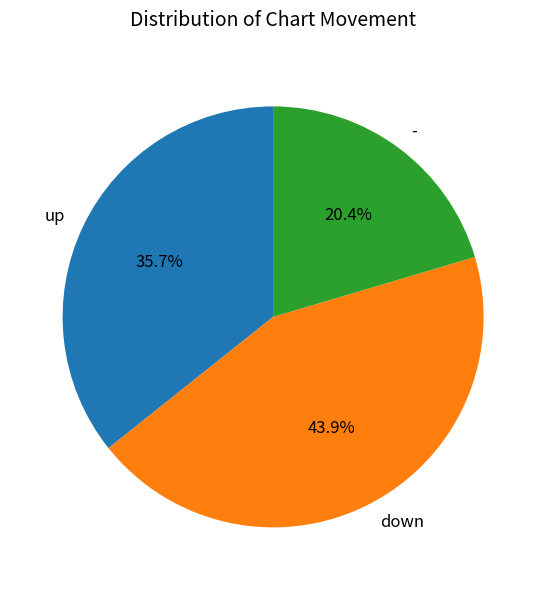

Which has a higher value, down or up?

down